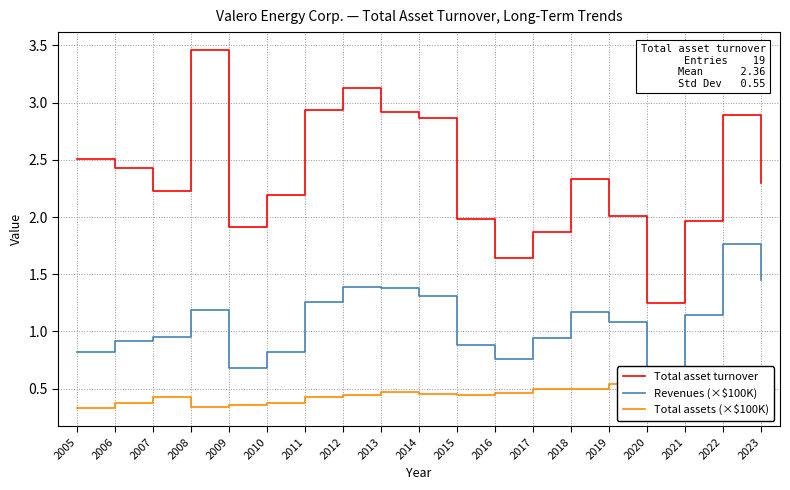

How many values in the Total asset turnover series exceed 2?

13